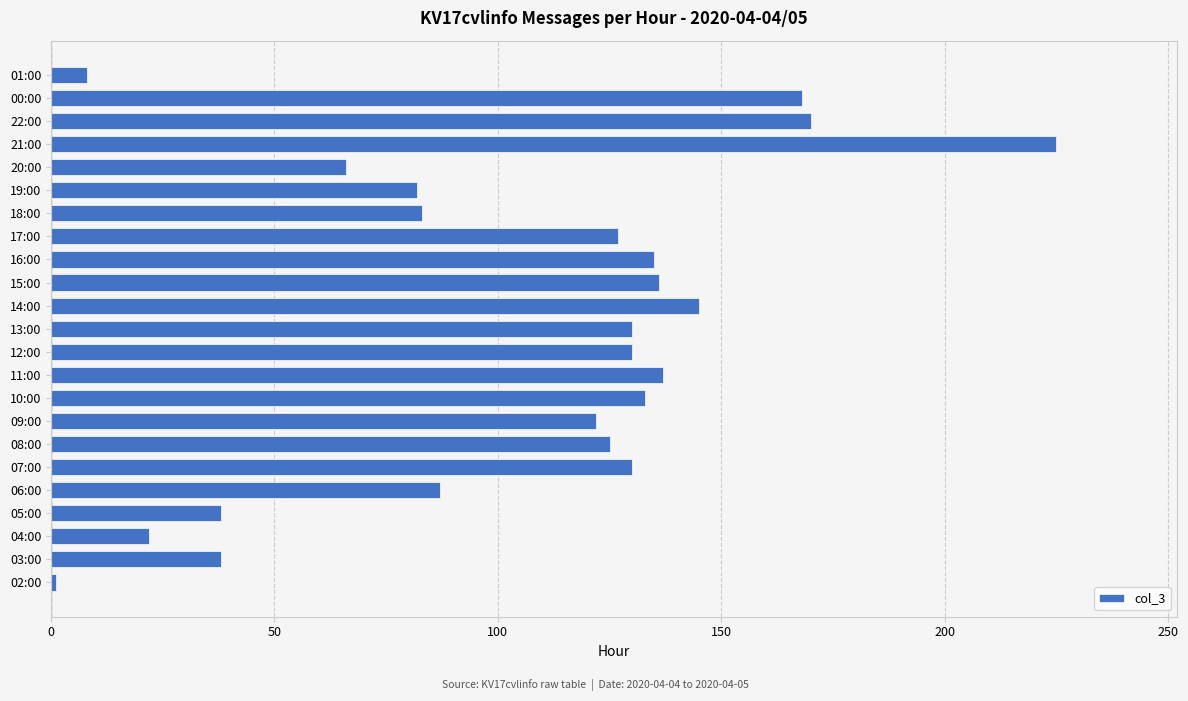

What is the minimum value shown in the chart?

1